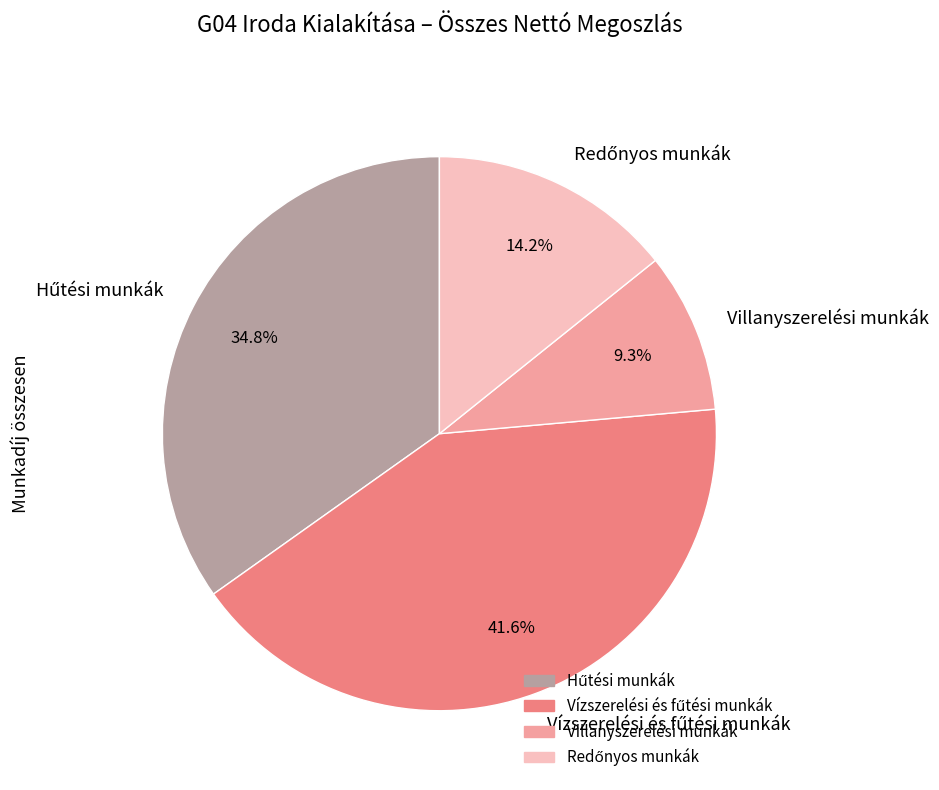

What portion of the pie excludes Villanyszerelési munkák?

90.7%